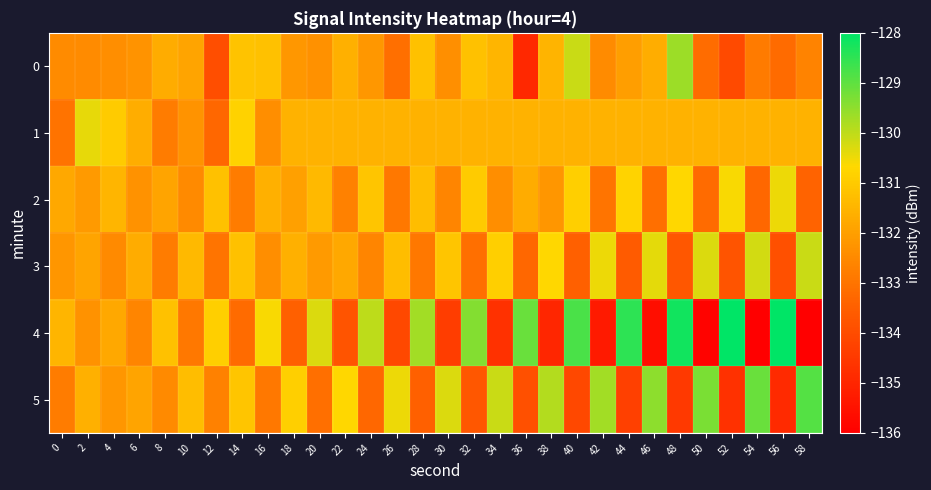

Rank the series at 20 from lowest to highest value.

5, 0, 3, 1, 2, 4